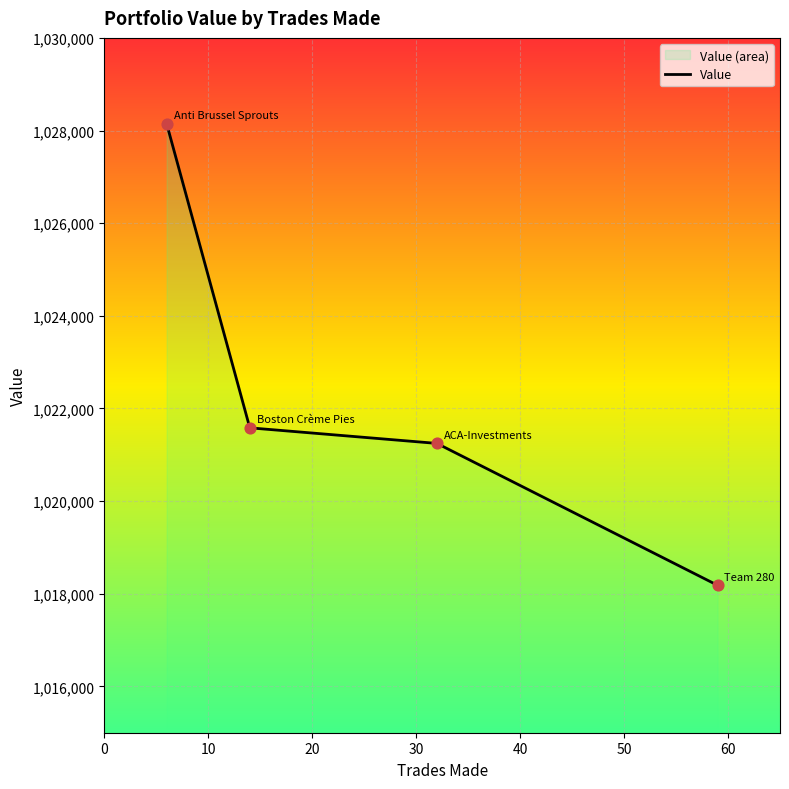

Which has a higher value, 59 or 14?

14